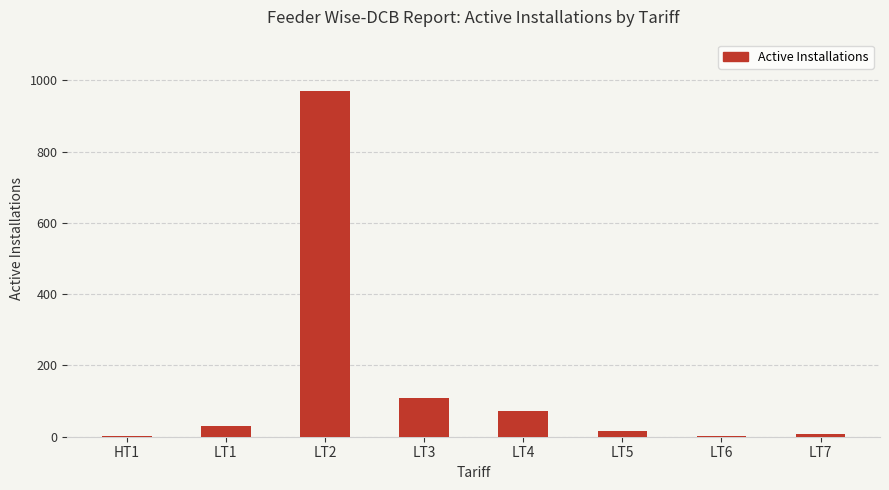

Which category has the highest value across all series?

LT2